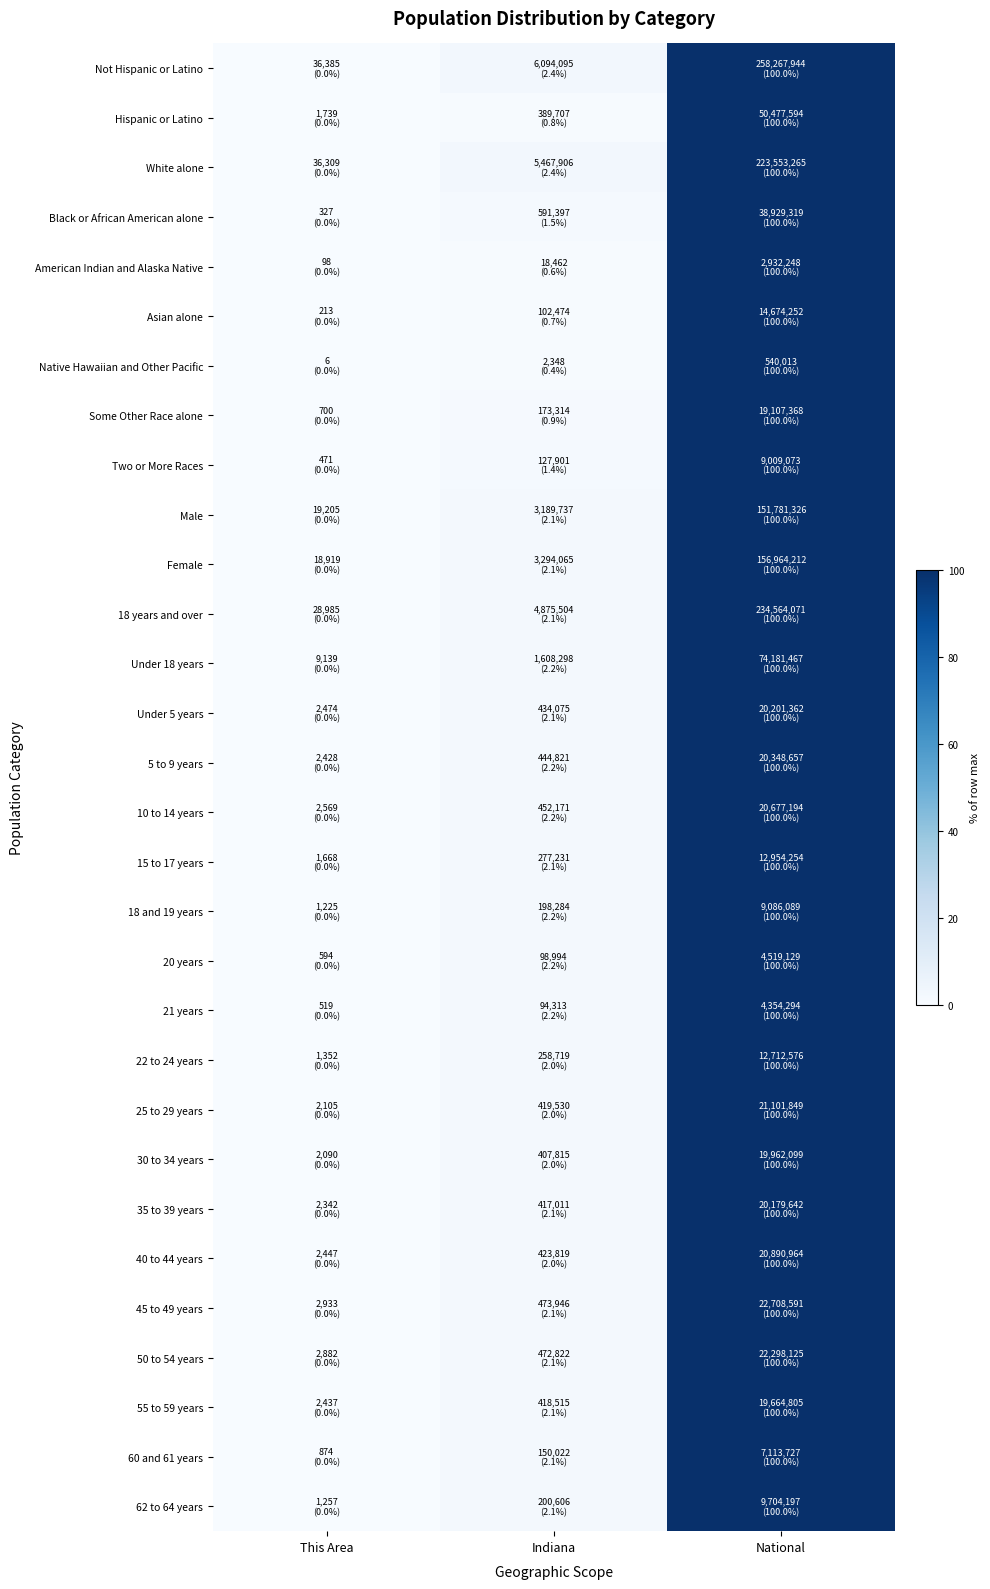

What is the greatest value displayed?

100.0